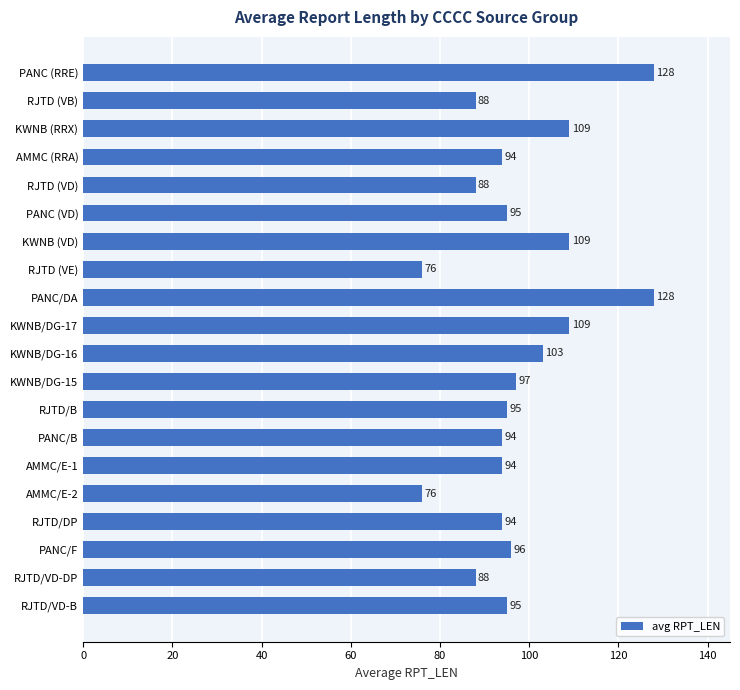

What is the value of the 12th bar from the top?

97